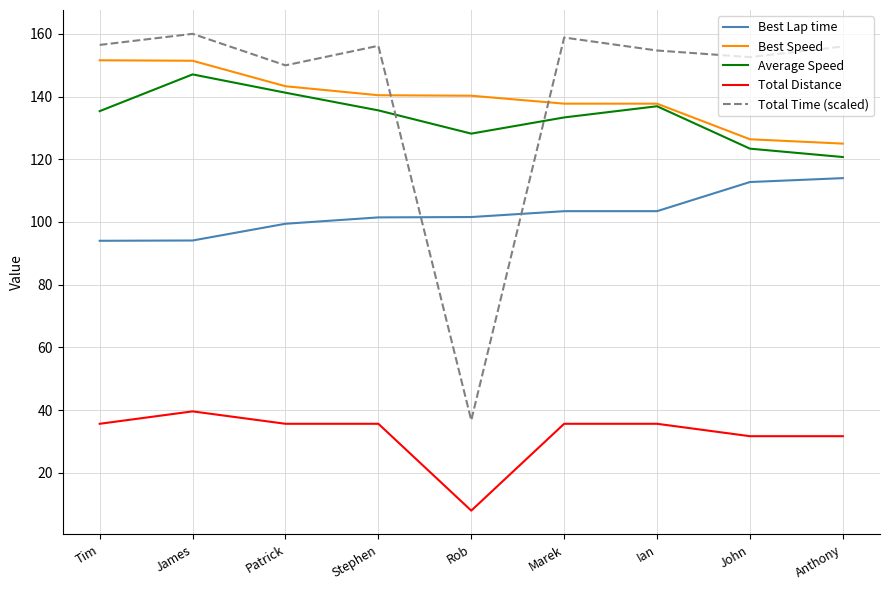

Which series has the widest spread of values?

Total Time (scaled)